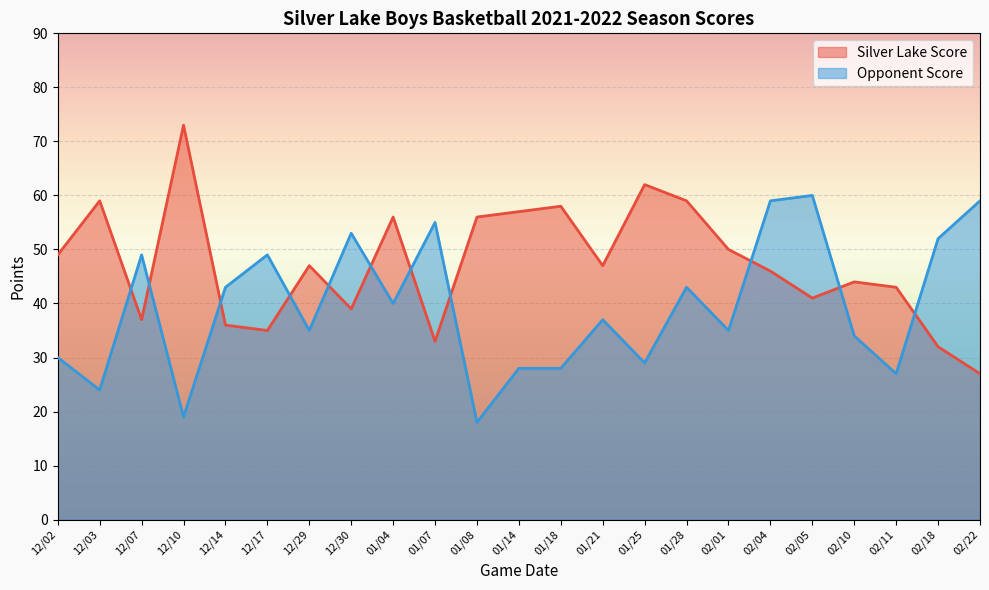

How many intersections are there between Opponent Score and Silver Lake Score?

11